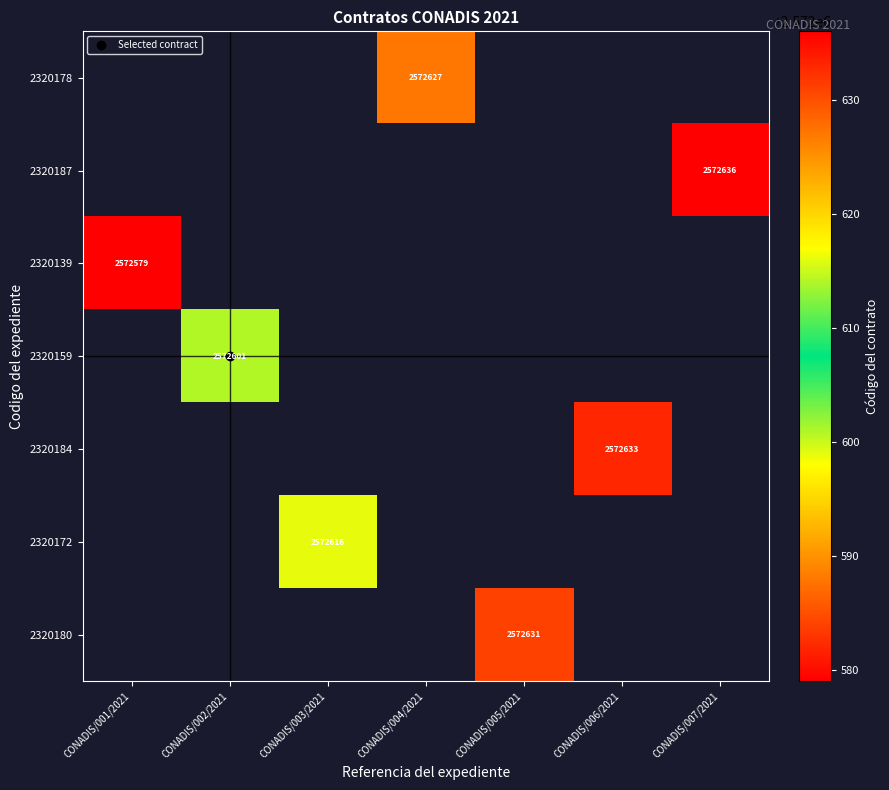

Which has a higher value, CONADIS/007/2021 or CONADIS/003/2021?

CONADIS/007/2021